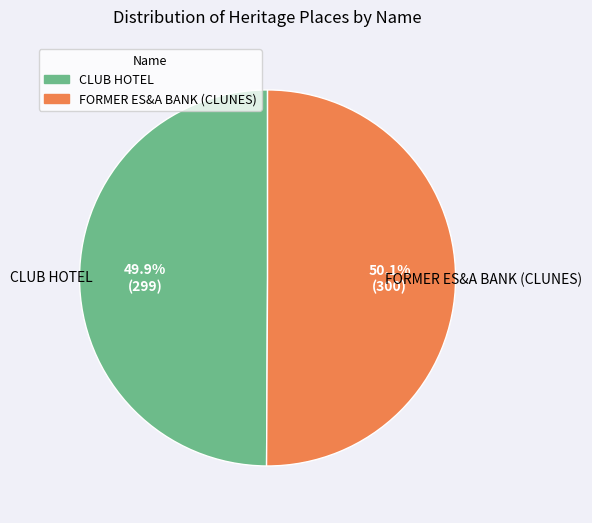

To the nearest percent, what is the combined percentage of CLUB HOTEL and FORMER ES&A BANK (CLUNES)?

100%